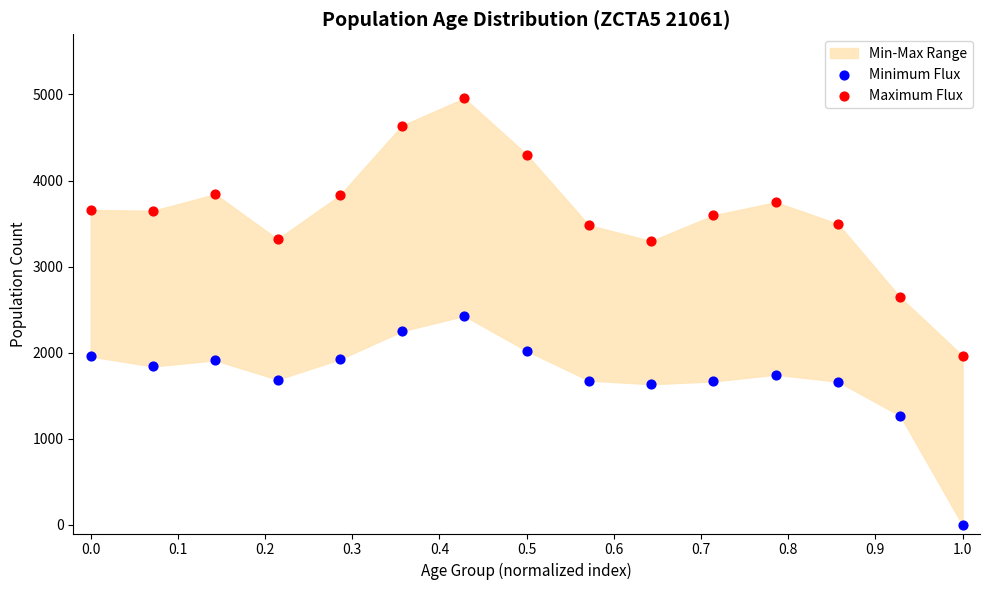

Across all data points, what is the range of Y values (max minus min)?

4955